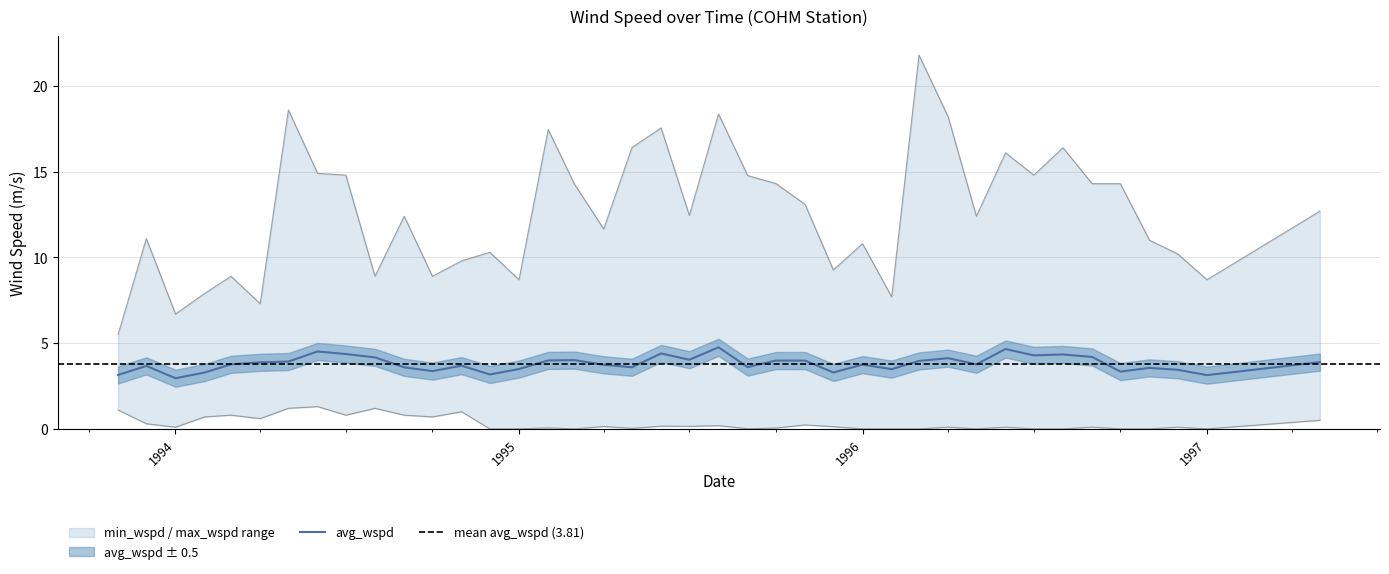

True or false: avg_wspd has a value of 2.0 at 1995.

False